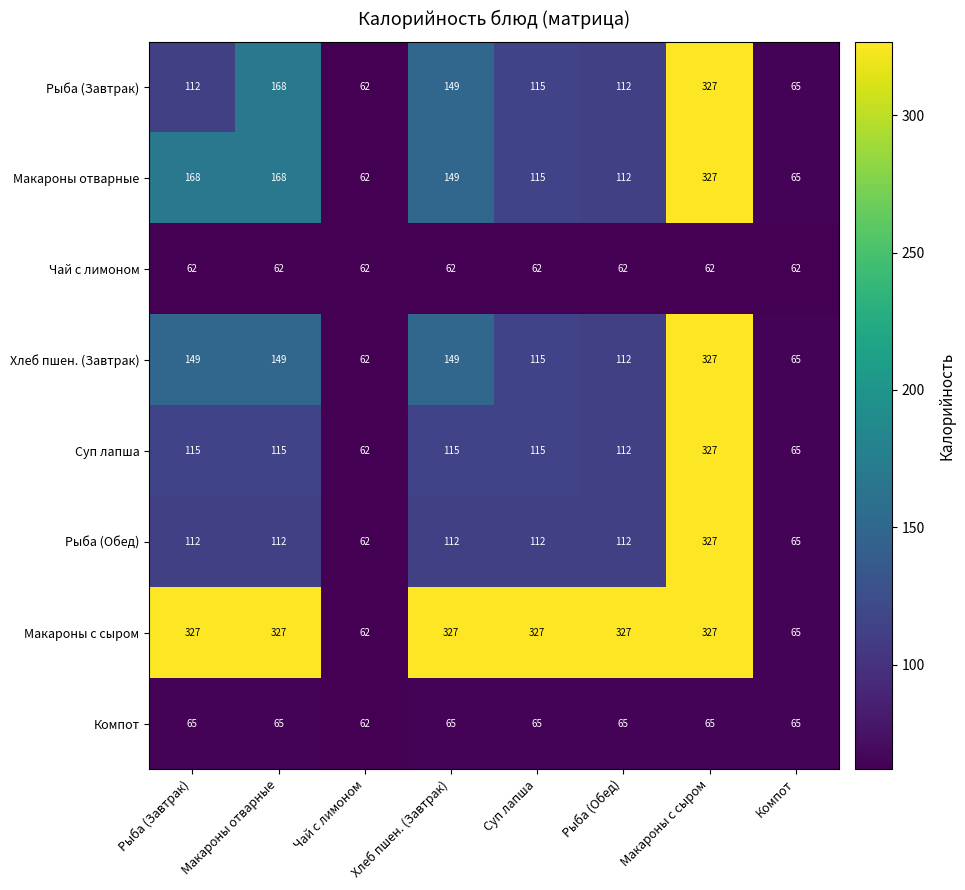

What value does the Рыба (Завтрак) series have at Чай с лимоном, to the nearest 50?

50